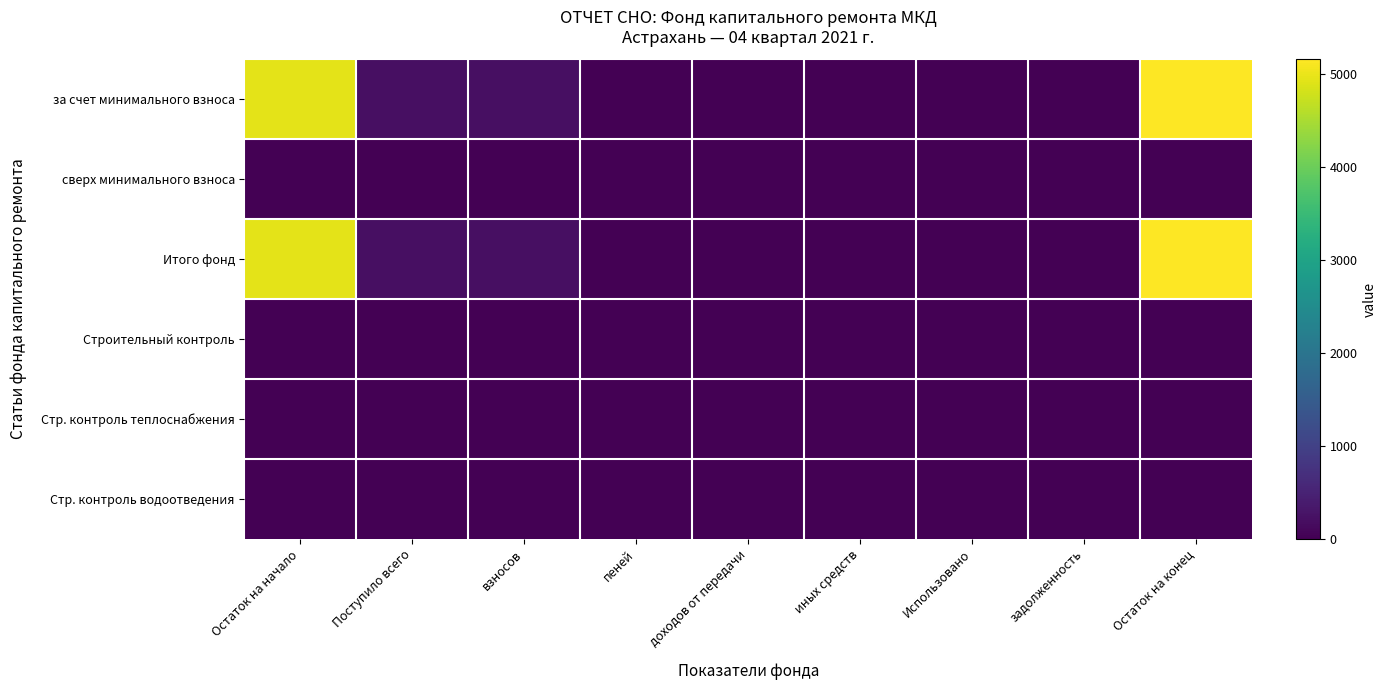

Reading right to left, extract all data points from this chart.

за счет минимального взноса: Остаток на конец=5161.6	задолженность=0.0	Использовано=0.0	иных средств=0.0	доходов от передачи=0.0	пеней=0.0	взносов=214.0	Поступило всего=214.0	Остаток на начало=4947.6
сверх минимального взноса: Остаток на конец=0.0	задолженность=0.0	Использовано=0.0	иных средств=0.0	доходов от передачи=0.0	пеней=0.0	взносов=0.0	Поступило всего=0.0	Остаток на начало=0.0
Итого фонд: Остаток на конец=5161.6	задолженность=0.0	Использовано=0.0	иных средств=0.0	доходов от передачи=0.0	пеней=0.0	взносов=214.0	Поступило всего=214.0	Остаток на начало=4947.6
Строительный контроль: Остаток на конец=0.0	задолженность=0.0	Использовано=0.0	иных средств=0.0	доходов от передачи=0.0	пеней=0.0	взносов=0.0	Поступило всего=0.0	Остаток на начало=0.0
Стр. контроль теплоснабжения: Остаток на конец=0.0	задолженность=0.0	Использовано=0.0	иных средств=0.0	доходов от передачи=0.0	пеней=0.0	взносов=0.0	Поступило всего=0.0	Остаток на начало=0.0
Стр. контроль водоотведения: Остаток на конец=0.0	задолженность=0.0	Использовано=0.0	иных средств=0.0	доходов от передачи=0.0	пеней=0.0	взносов=0.0	Поступило всего=0.0	Остаток на начало=0.0